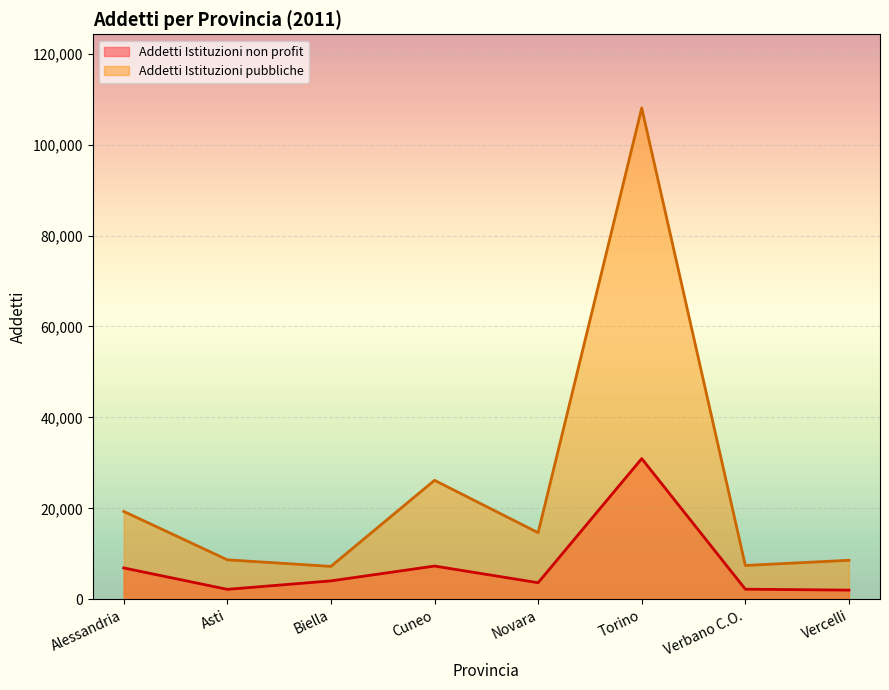

Where is the first local minimum for Addetti Istituzioni non profit?

Asti